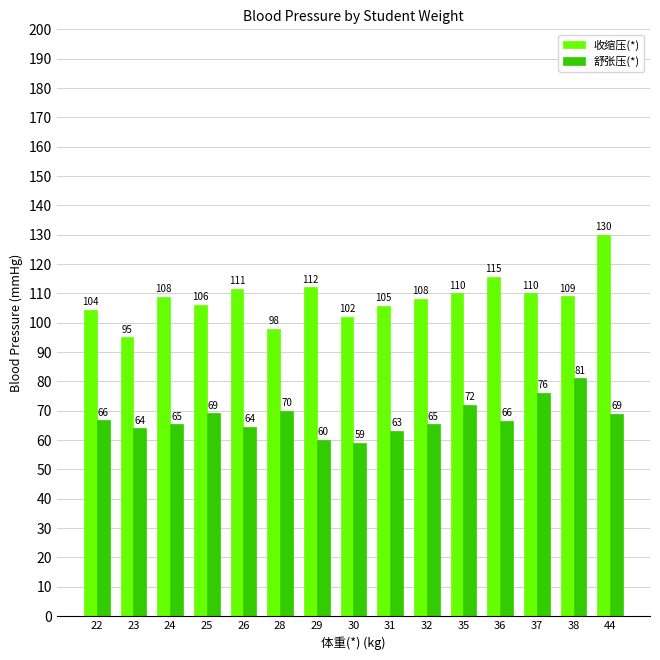

What is the average value of the 收缩压(*) series?

108.4